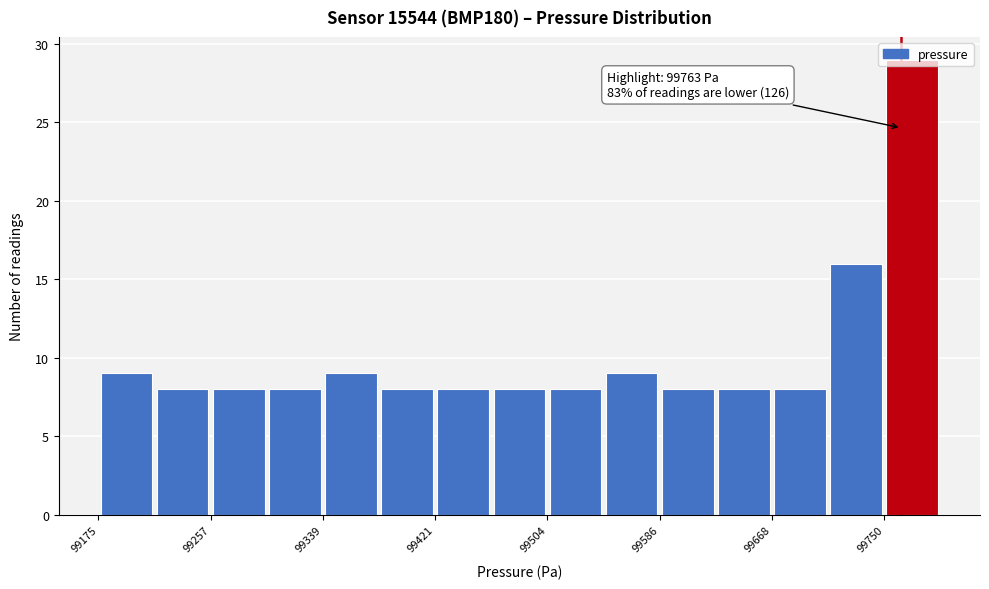

Over which range of the x-axis is the bar tallest?

99750 to 99790